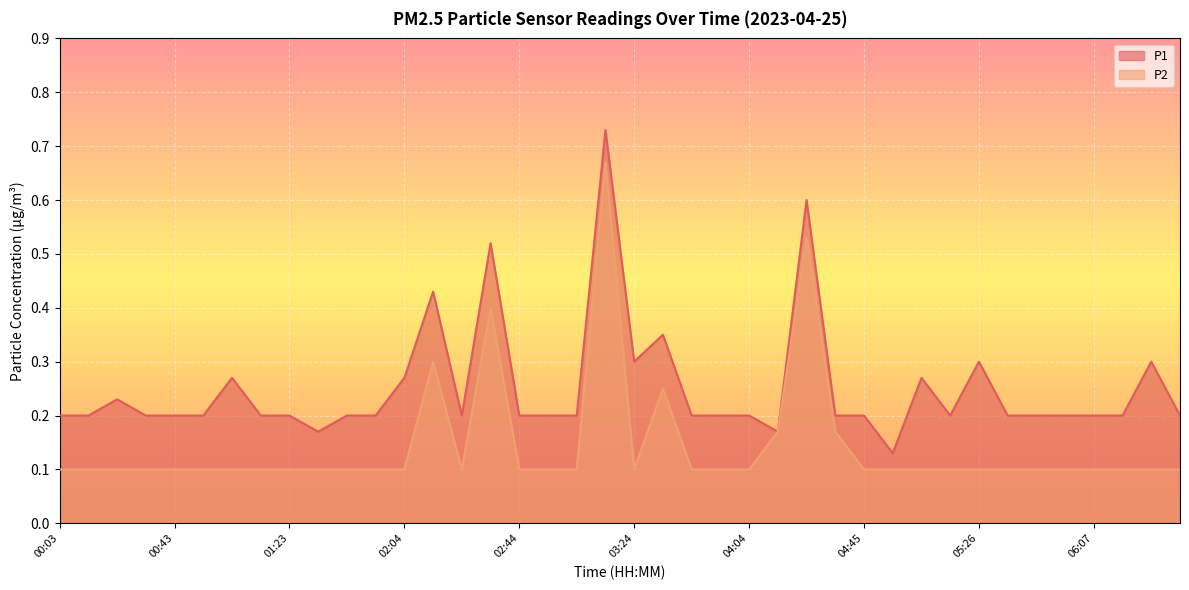

How many lines are shown in the chart?

2